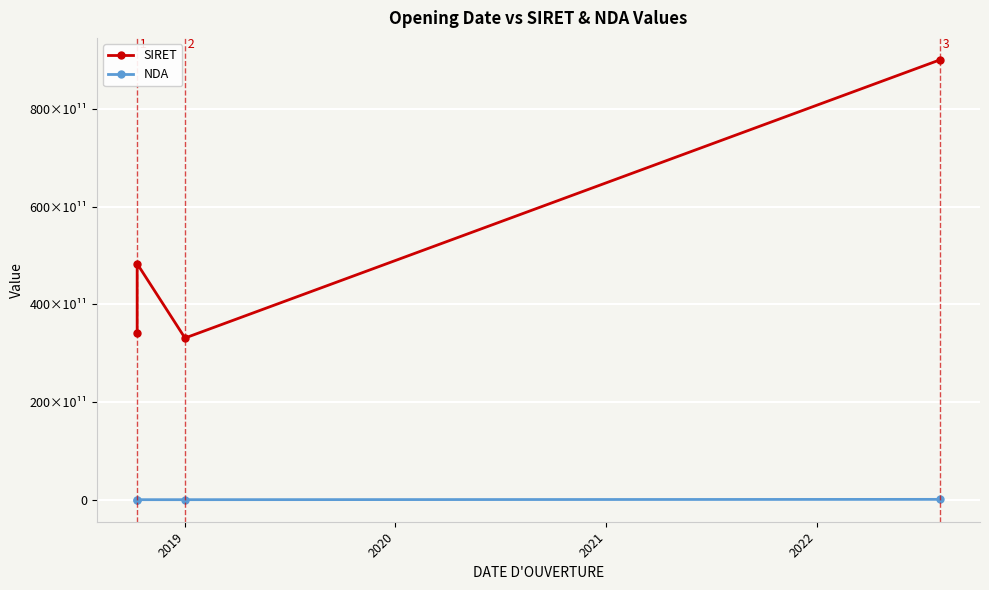

Which series has the largest total across all categories?

SIRET